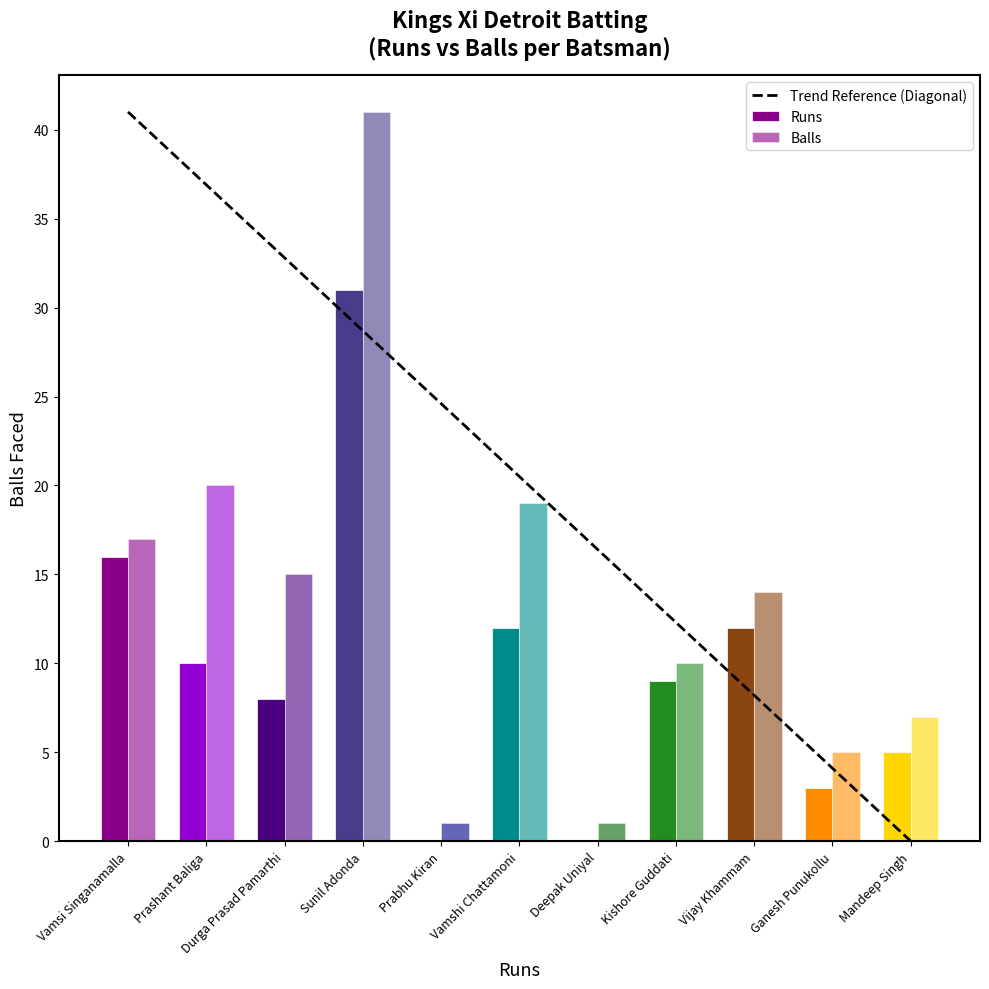

Which category has the lowest value in the Balls series?

Prabhu Kiran